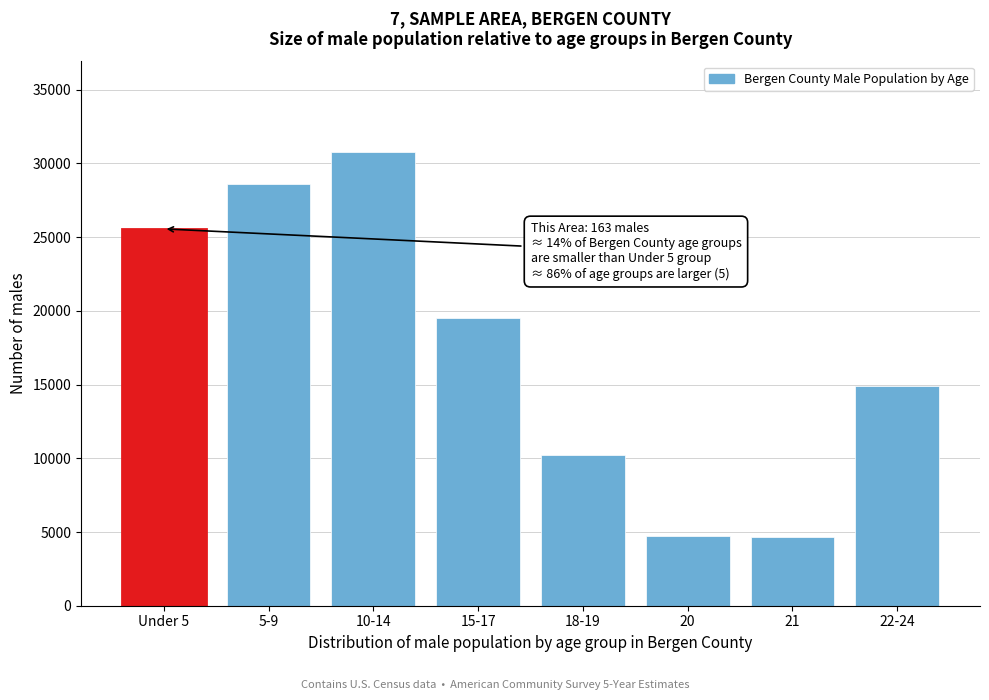

What is the value of the 8th bar from the left?

14909